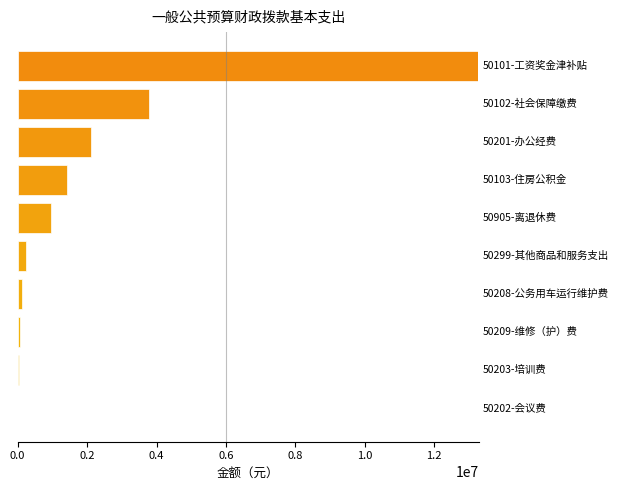

What is the sum of all values?

21998891.3